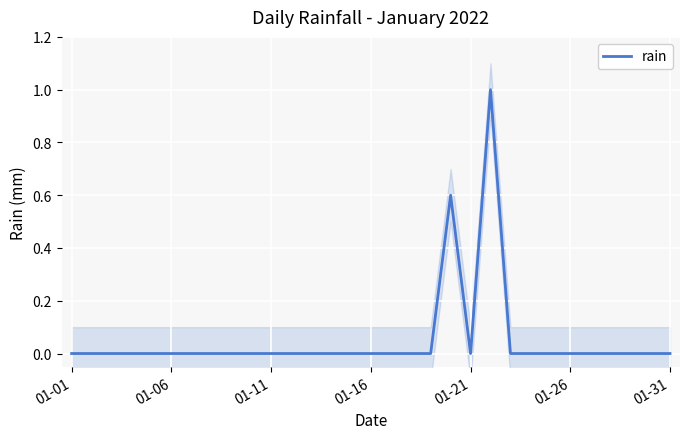

How many values are above zero?

2